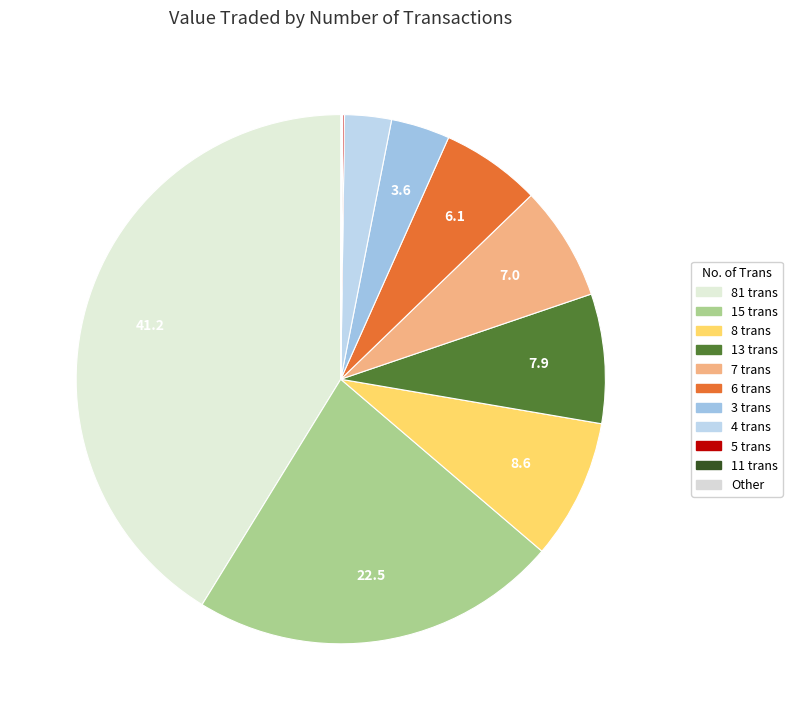

Which has a higher value, 81 trans or 3 trans?

81 trans